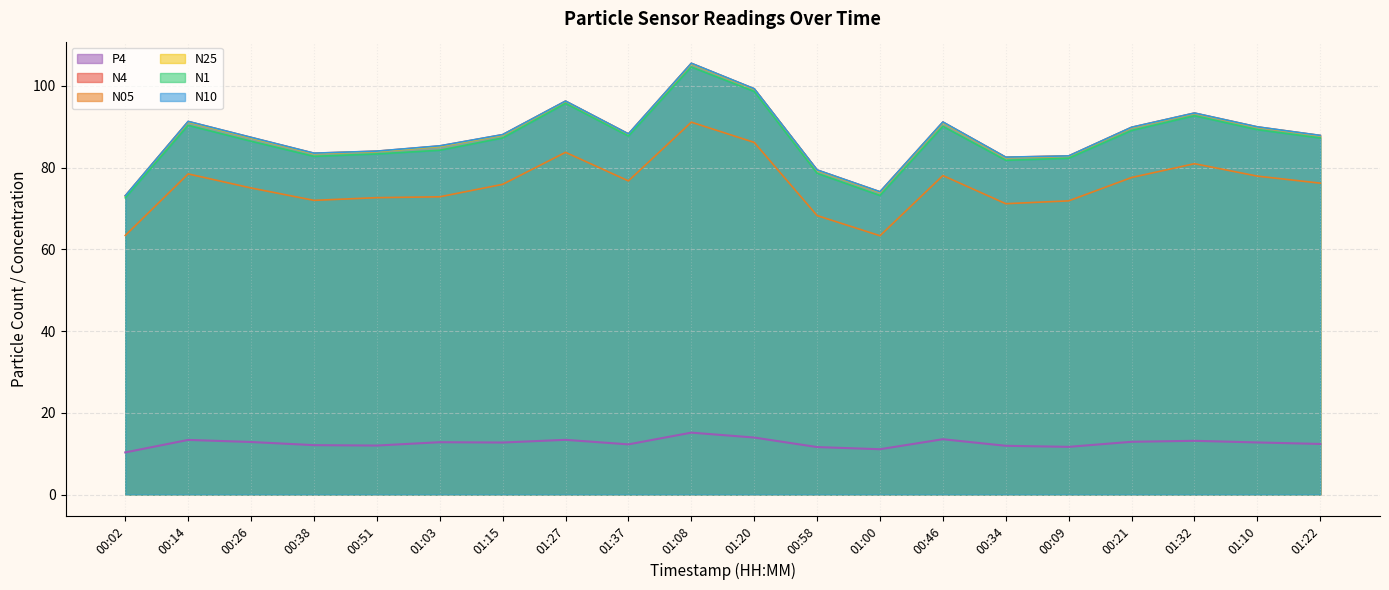

What position from the left is 00:02?

1